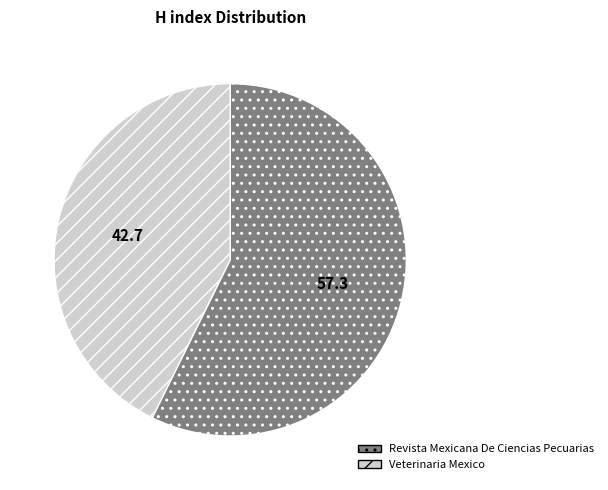

Count the number of slices in the pie.

2